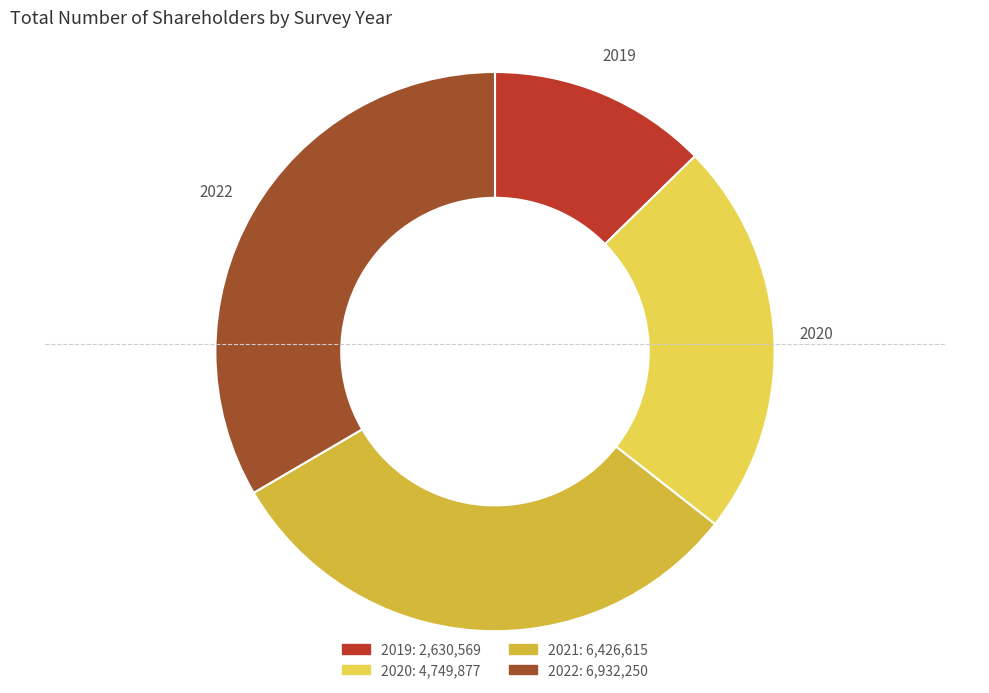

Between 2022 and 2020, which is larger?

2022